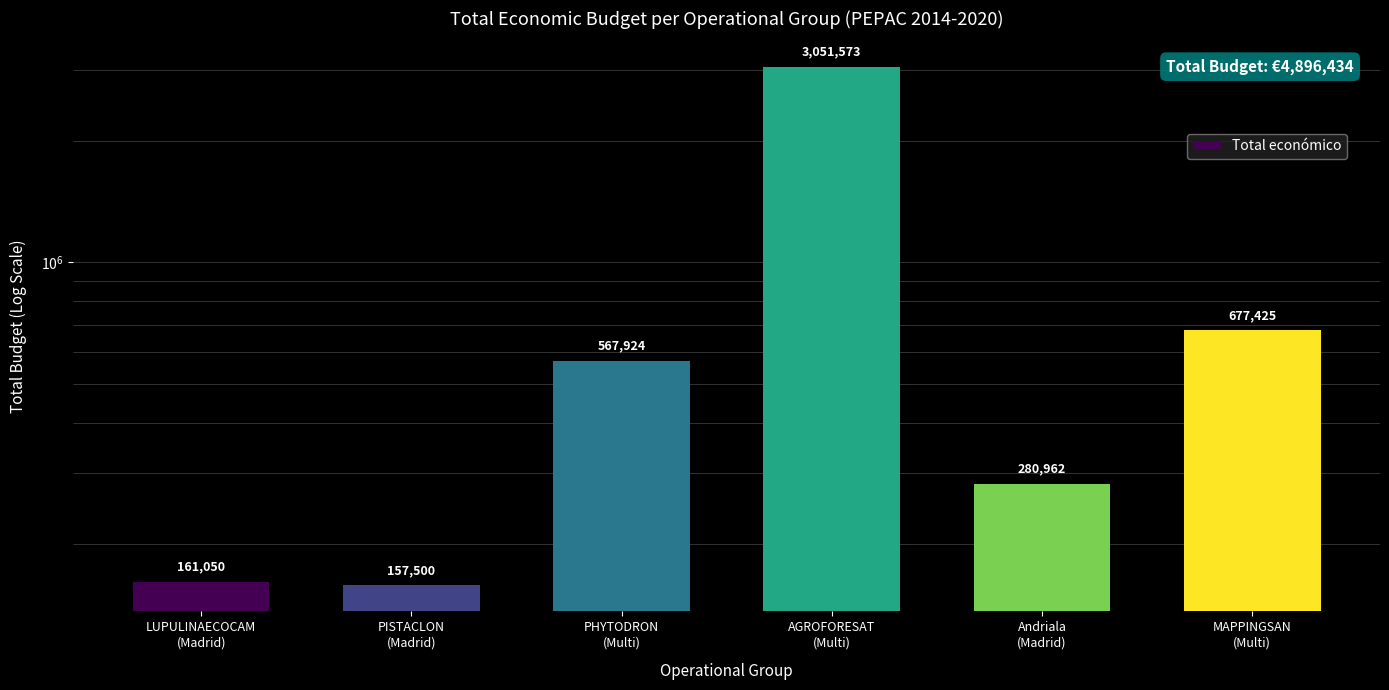

The chart shows a value of 677425 at MAPPINGSAN
(Multi). True or false?

True